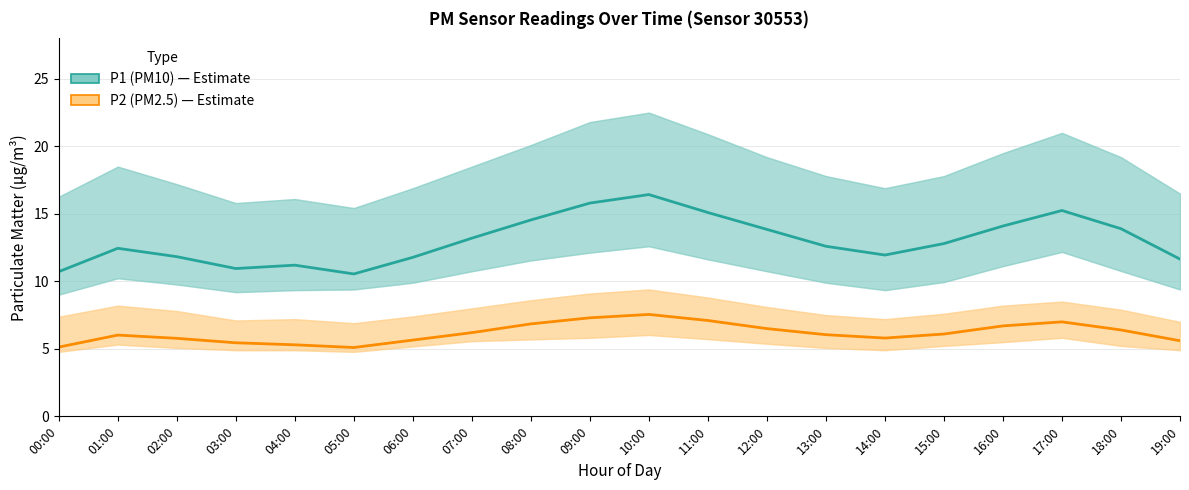

What is the average value of the P1 (PM10) series?

13.0